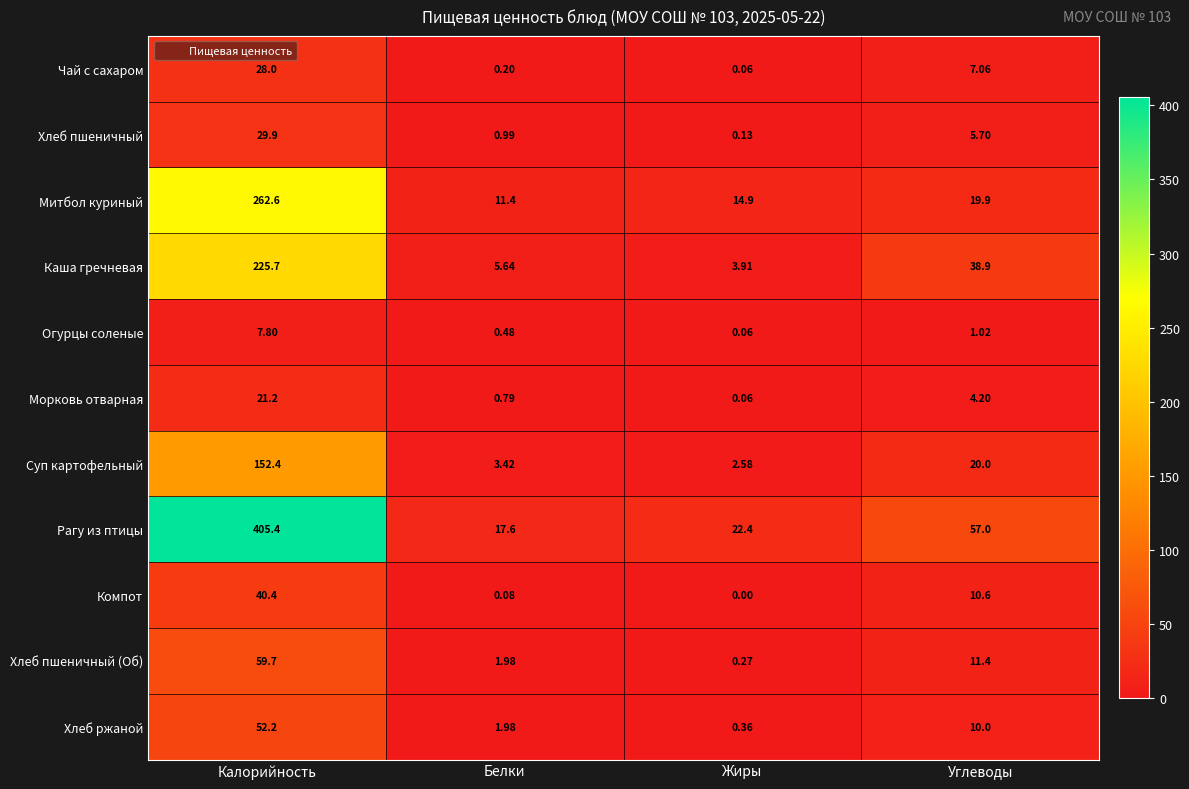

Which series has the widest spread of values?

Рагу из птицы